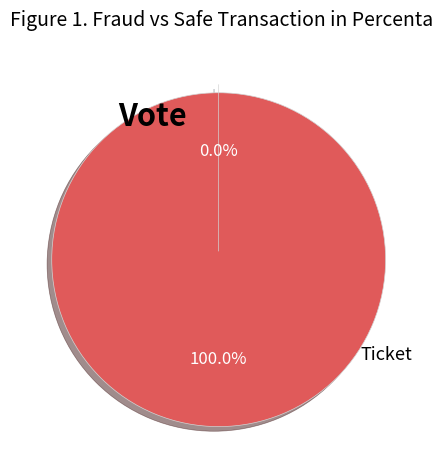

To the nearest percent, what is the average slice percentage?

50%